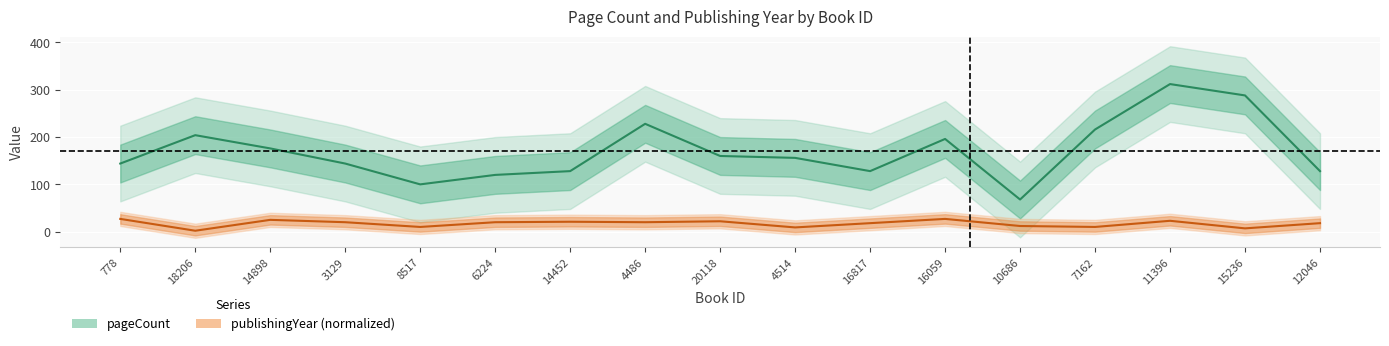

What is the label of the 5th point from the right?

10686